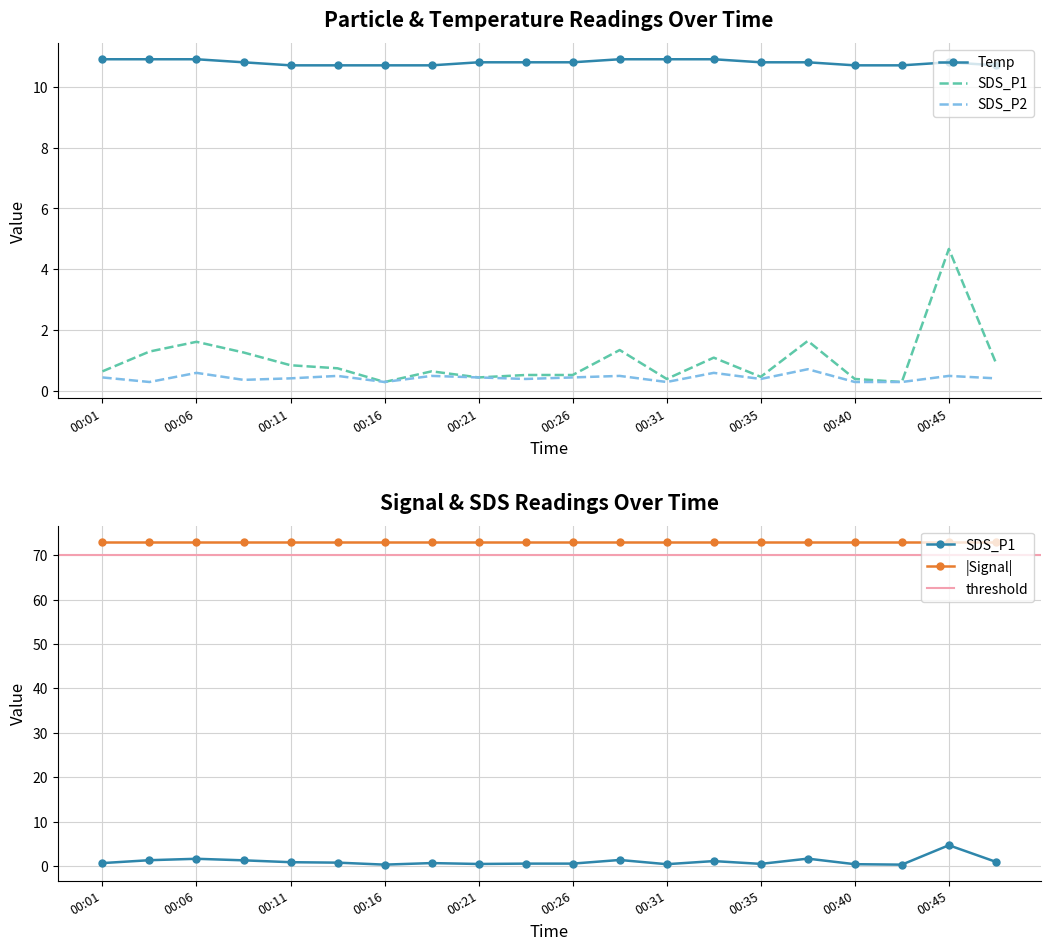

List the labels in order of SDS_P1 value, largest first.

00:45, 00:38, 00:06, 00:28, 00:03, 00:08, 00:33, 00:48, 00:11, 00:13, 00:01, 00:18, 00:23, 00:26, 00:35, 00:21, 00:31, 00:40, 00:16, 00:43